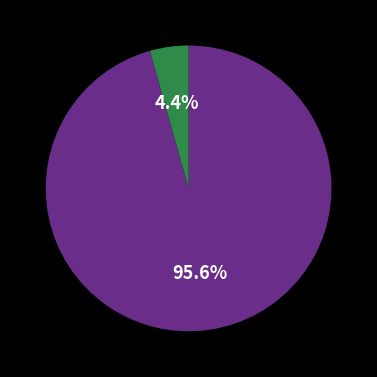

Count the number of slices in the pie.

2